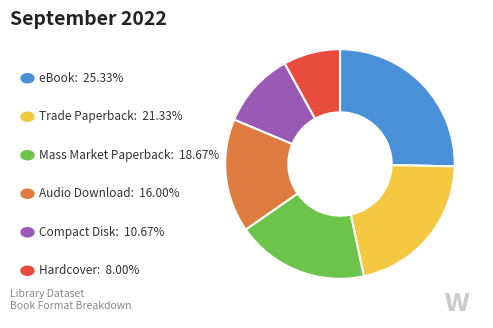

How many slices are in this pie chart?

6